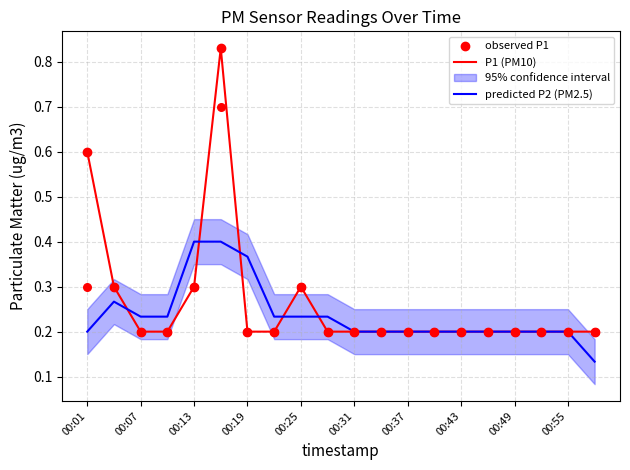

Which series reaches the maximum Y coordinate?

P1 (PM10)